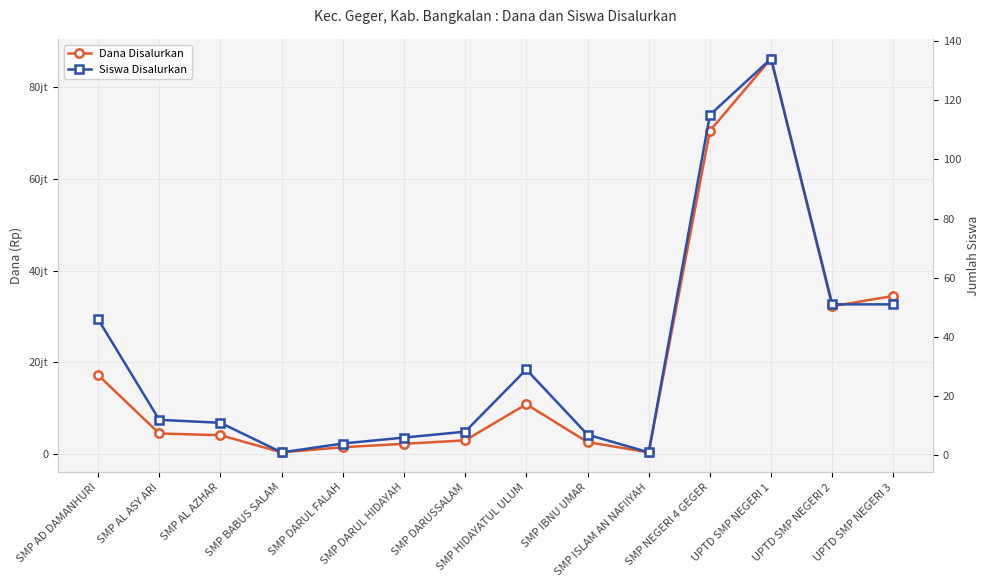

At which label does Siswa Disalurkan reach its peak?

UPTD SMP NEGERI 1